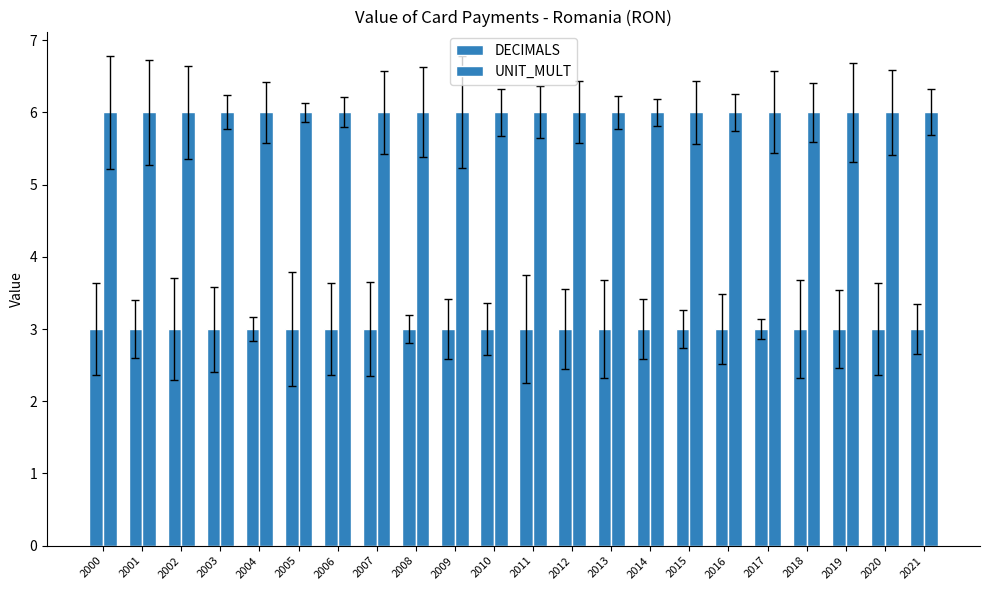

Count the number of data series in this chart.

2